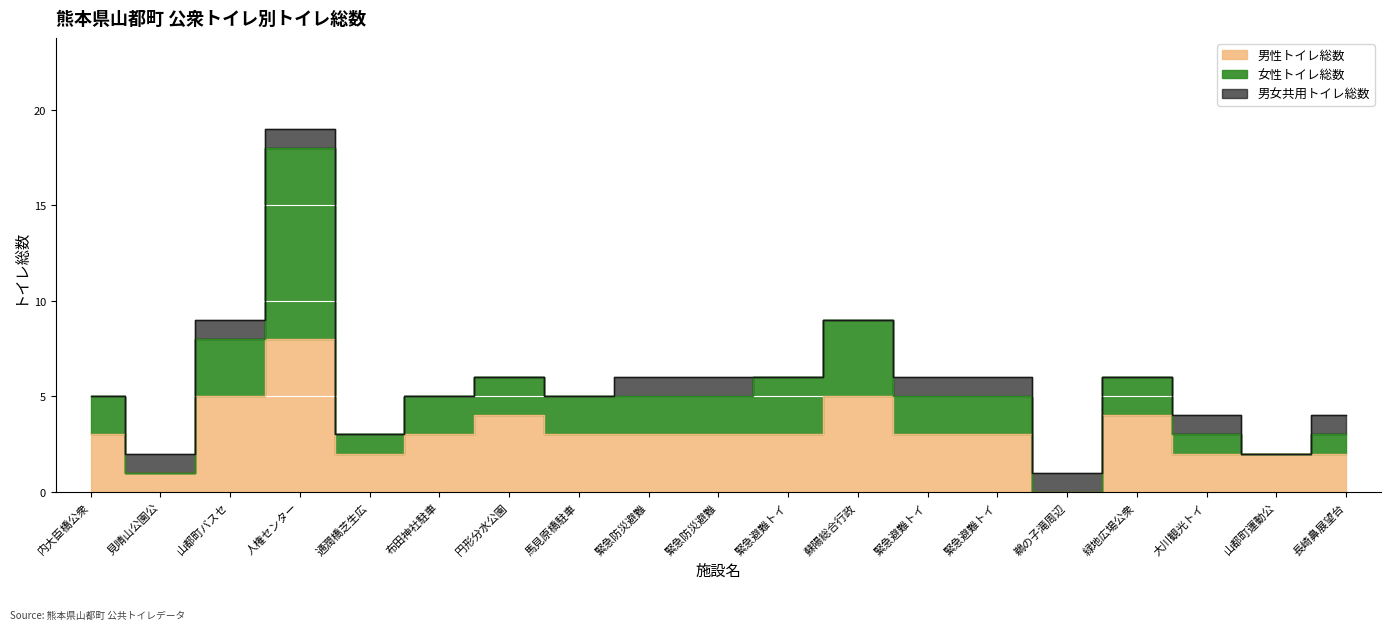

Does the chart display data point markers on the line(s)?

No